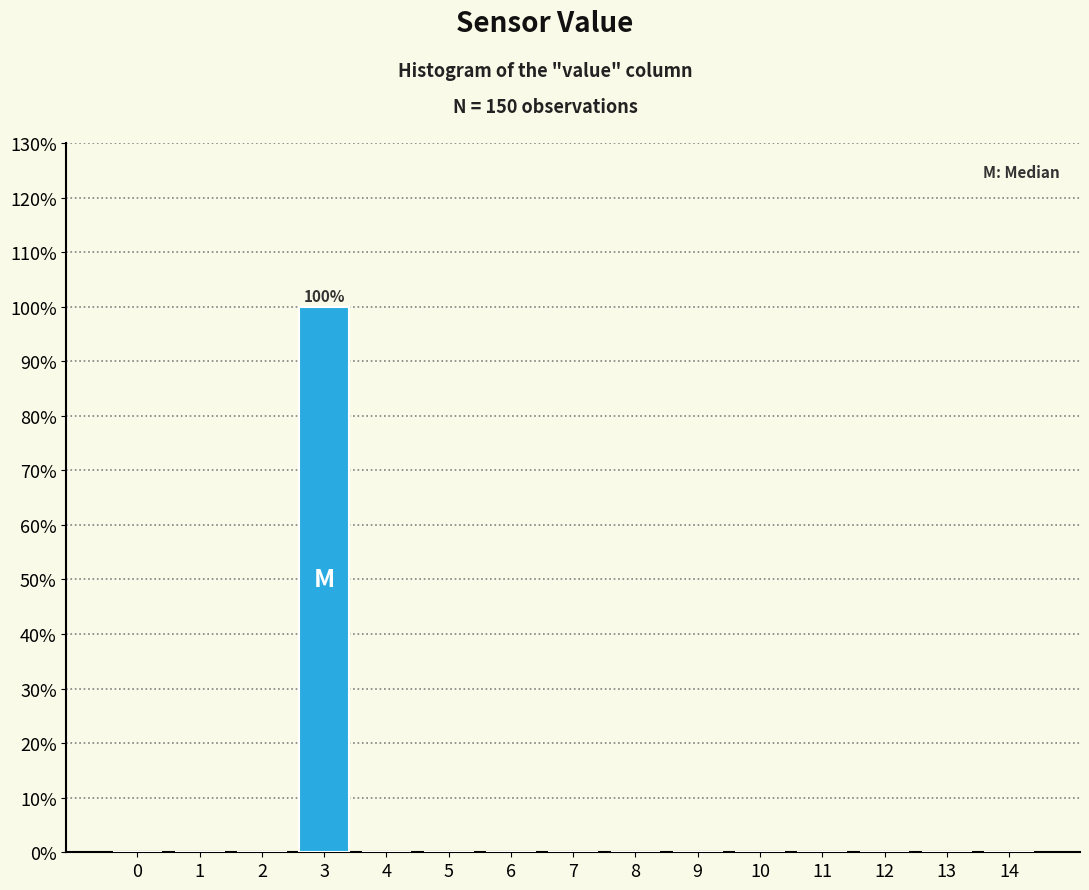

Reading right to left, what are all the values shown in this chart?

14=0	13=0	12=0	11=0	10=0	9=0	8=0	7=0	6=0	5=0	4=0	3=100	2=0	1=0	0=0